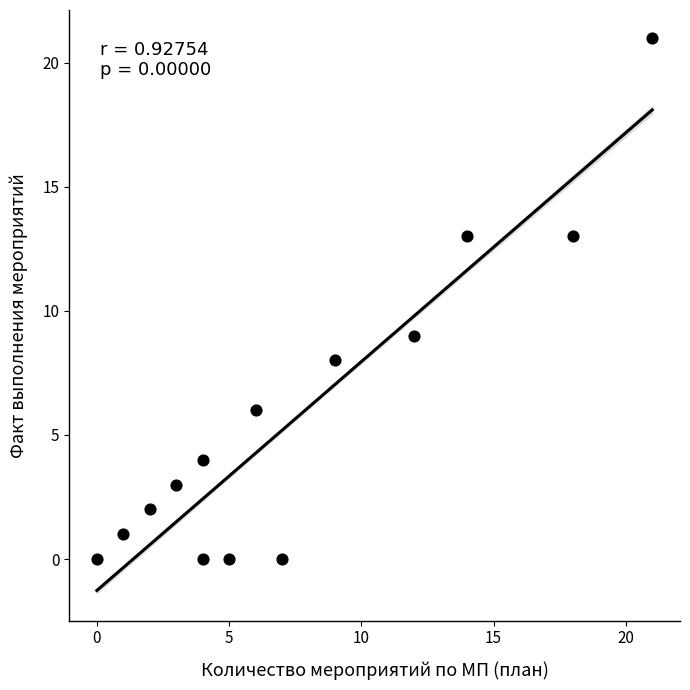

What Y value in the scatter plot is closest to 10?

9